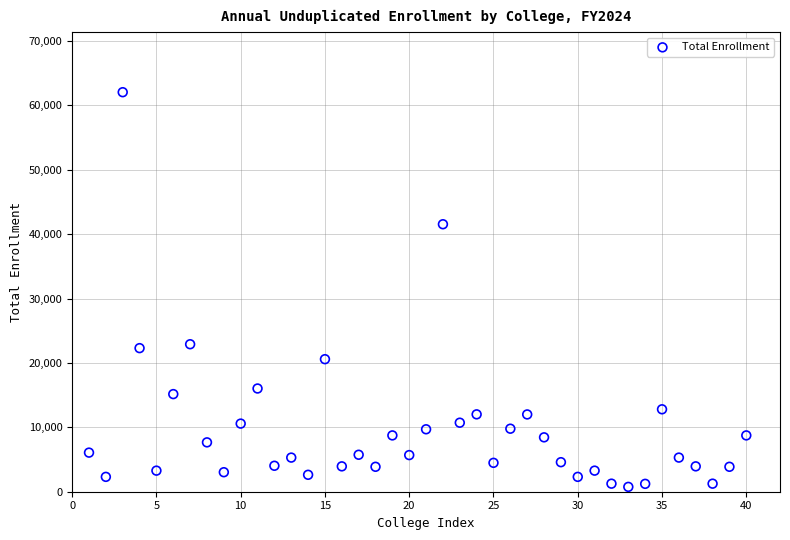

What is the range of Y values (max minus min)?

61291